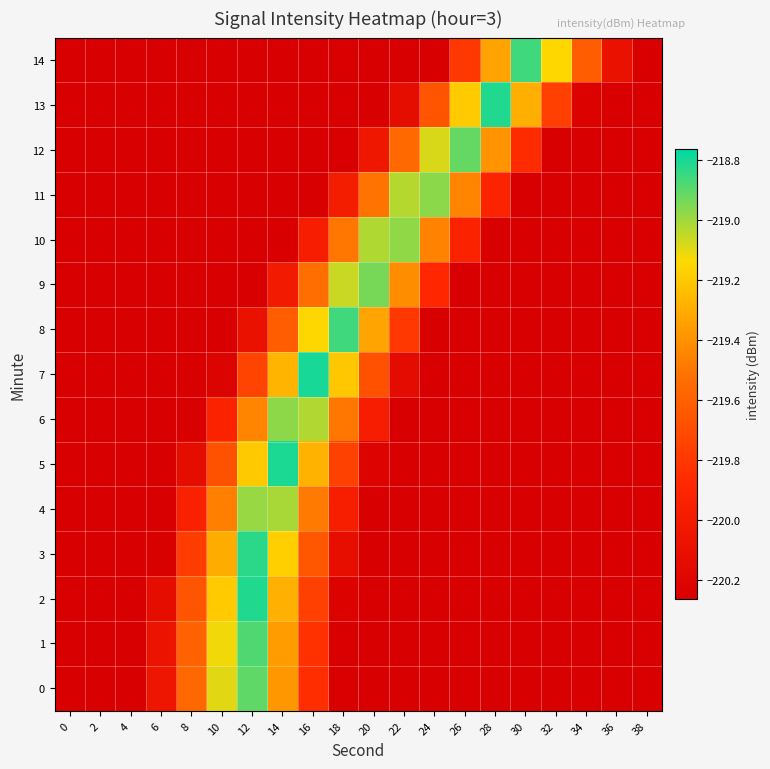

Reading left to right, transcribe all the data shown in this chart.

0: 0=-220.3	2=-220.3	4=-220.3	6=-220.0	8=-219.6	10=-219.1	12=-218.9	14=-219.4	16=-219.9	18=-220.3	20=-220.3	22=-220.3	24=-220.3	26=-220.3	28=-220.3	30=-220.3	32=-220.3	34=-220.3	36=-220.3	38=-220.3
1: 0=-220.3	2=-220.3	4=-220.3	6=-220.1	8=-219.6	10=-219.1	12=-218.9	14=-219.4	16=-219.8	18=-220.3	20=-220.3	22=-220.3	24=-220.3	26=-220.3	28=-220.3	30=-220.3	32=-220.3	34=-220.3	36=-220.3	38=-220.3
2: 0=-220.3	2=-220.3	4=-220.3	6=-220.1	8=-219.7	10=-219.2	12=-218.8	14=-219.3	16=-219.8	18=-220.2	20=-220.3	22=-220.3	24=-220.3	26=-220.3	28=-220.3	30=-220.3	32=-220.3	34=-220.3	36=-220.3	38=-220.3
3: 0=-220.3	2=-220.3	4=-220.3	6=-220.2	8=-219.8	10=-219.3	12=-218.8	14=-219.2	16=-219.6	18=-220.1	20=-220.3	22=-220.3	24=-220.3	26=-220.3	28=-220.3	30=-220.3	32=-220.3	34=-220.3	36=-220.3	38=-220.3
4: 0=-220.3	2=-220.3	4=-220.3	6=-220.3	8=-219.9	10=-219.5	12=-219.0	14=-219.0	16=-219.5	18=-220.0	20=-220.3	22=-220.3	24=-220.3	26=-220.3	28=-220.3	30=-220.3	32=-220.3	34=-220.3	36=-220.3	38=-220.3
5: 0=-220.3	2=-220.3	4=-220.3	6=-220.3	8=-220.1	10=-219.7	12=-219.2	14=-218.8	16=-219.3	18=-219.8	20=-220.2	22=-220.3	24=-220.3	26=-220.3	28=-220.3	30=-220.3	32=-220.3	34=-220.3	36=-220.3	38=-220.3
6: 0=-220.3	2=-220.3	4=-220.3	6=-220.3	8=-220.3	10=-219.9	12=-219.4	14=-219.0	16=-219.0	18=-219.5	20=-220.0	22=-220.3	24=-220.3	26=-220.3	28=-220.3	30=-220.3	32=-220.3	34=-220.3	36=-220.3	38=-220.3
7: 0=-220.3	2=-220.3	4=-220.3	6=-220.3	8=-220.3	10=-220.2	12=-219.7	14=-219.3	16=-218.8	18=-219.2	20=-219.7	22=-220.1	24=-220.3	26=-220.3	28=-220.3	30=-220.3	32=-220.3	34=-220.3	36=-220.3	38=-220.3
8: 0=-220.3	2=-220.3	4=-220.3	6=-220.3	8=-220.3	10=-220.3	12=-220.1	14=-219.6	16=-219.1	18=-218.9	20=-219.3	22=-219.8	24=-220.3	26=-220.3	28=-220.3	30=-220.3	32=-220.3	34=-220.3	36=-220.3	38=-220.3
9: 0=-220.3	2=-220.3	4=-220.3	6=-220.3	8=-220.3	10=-220.3	12=-220.3	14=-220.0	16=-219.5	18=-219.1	20=-218.9	22=-219.4	24=-219.9	26=-220.3	28=-220.3	30=-220.3	32=-220.3	34=-220.3	36=-220.3	38=-220.3
10: 0=-220.3	2=-220.3	4=-220.3	6=-220.3	8=-220.3	10=-220.3	12=-220.3	14=-220.3	16=-220.0	18=-219.5	20=-219.0	22=-219.0	24=-219.5	26=-219.9	28=-220.3	30=-220.3	32=-220.3	34=-220.3	36=-220.3	38=-220.3
11: 0=-220.3	2=-220.3	4=-220.3	6=-220.3	8=-220.3	10=-220.3	12=-220.3	14=-220.3	16=-220.3	18=-220.0	20=-219.5	22=-219.0	24=-219.0	26=-219.4	28=-219.9	30=-220.3	32=-220.3	34=-220.3	36=-220.3	38=-220.3
12: 0=-220.3	2=-220.3	4=-220.3	6=-220.3	8=-220.3	10=-220.3	12=-220.3	14=-220.3	16=-220.3	18=-220.3	20=-220.0	22=-219.6	24=-219.1	26=-218.9	28=-219.4	30=-219.9	32=-220.3	34=-220.3	36=-220.3	38=-220.3
13: 0=-220.3	2=-220.3	4=-220.3	6=-220.3	8=-220.3	10=-220.3	12=-220.3	14=-220.3	16=-220.3	18=-220.3	20=-220.3	22=-220.1	24=-219.7	26=-219.2	28=-218.8	30=-219.3	32=-219.8	34=-220.2	36=-220.3	38=-220.3
14: 0=-220.3	2=-220.3	4=-220.3	6=-220.3	8=-220.3	10=-220.3	12=-220.3	14=-220.3	16=-220.3	18=-220.3	20=-220.3	22=-220.3	24=-220.3	26=-219.8	28=-219.3	30=-218.9	32=-219.1	34=-219.6	36=-220.1	38=-220.3